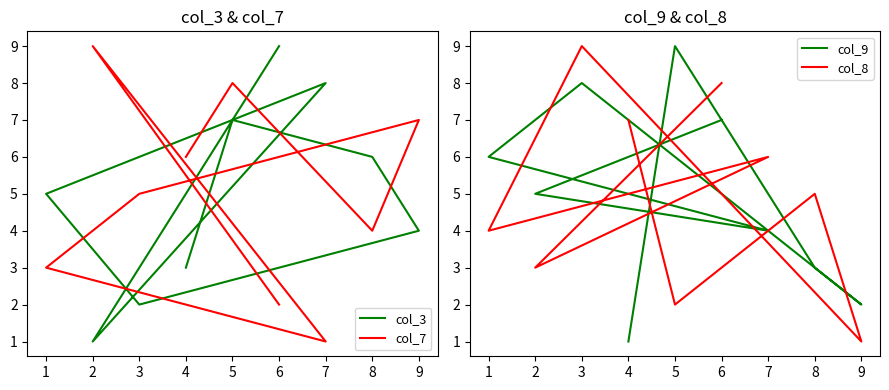

Is this an area chart (filled region under the line)?

No